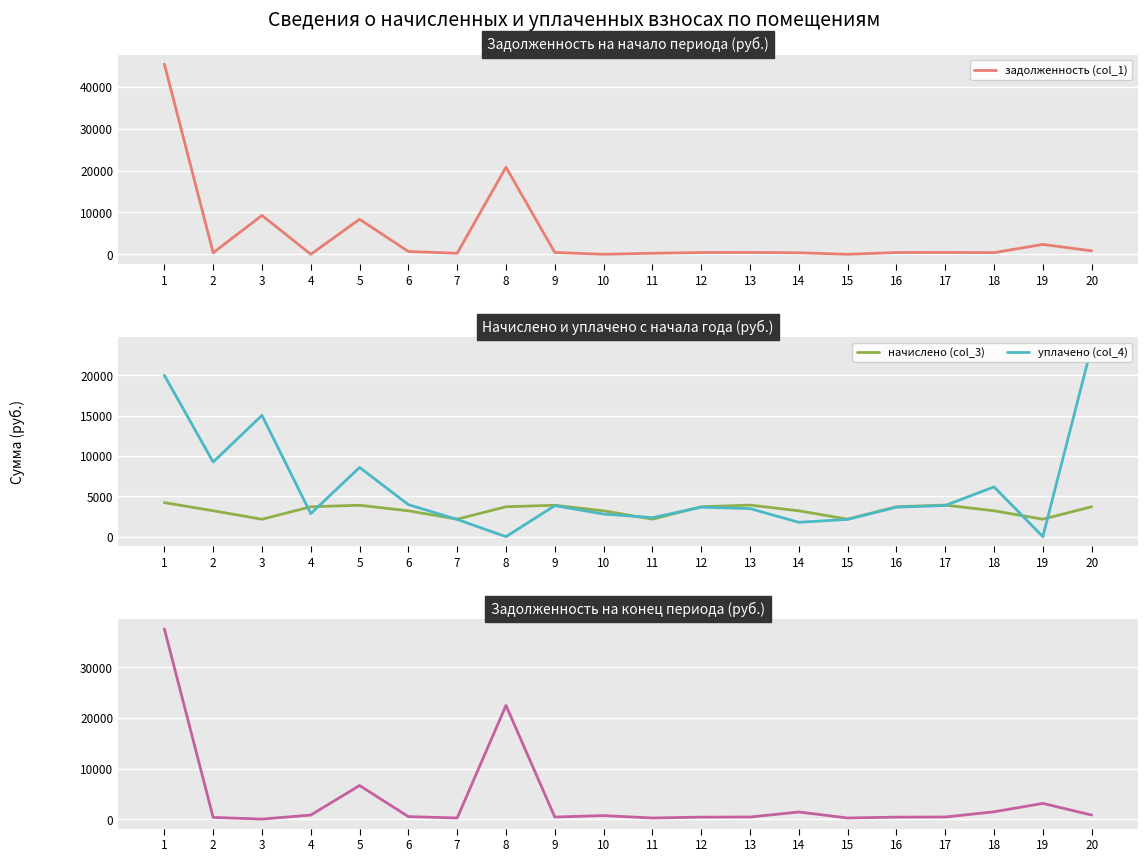

At which label does задолженность col_6 first exceed 517?

1